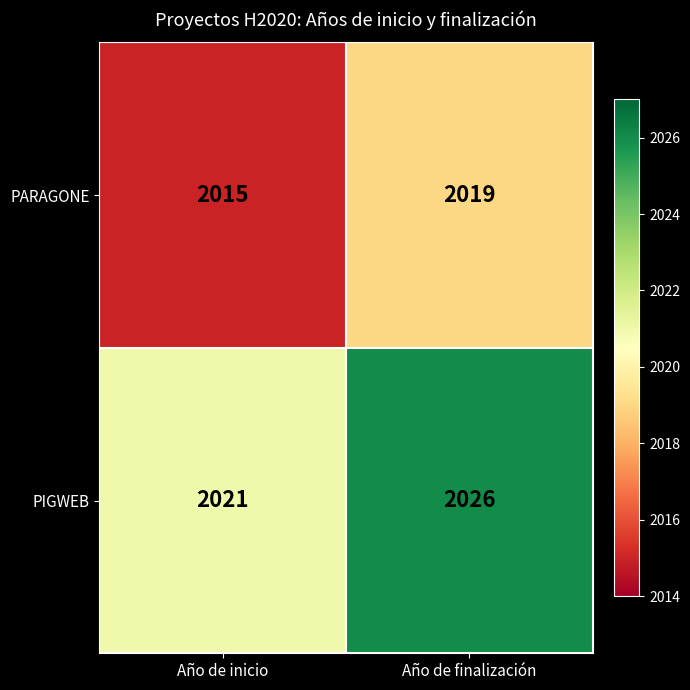

At which label is PIGWEB closest to 2023?

Año de inicio